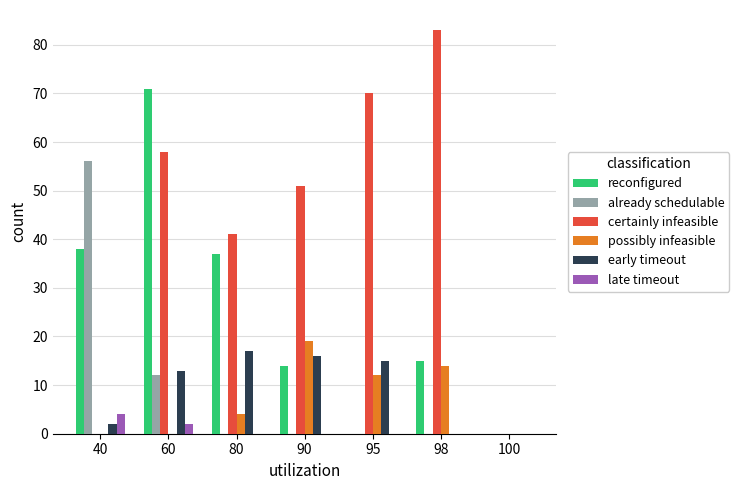

Reading left to right, list all the values displayed in this chart.

reconfigured: 40=38	60=71	80=37	90=14	95=0	98=15	100=0
already schedulable: 40=56	60=12	80=0	90=0	95=0	98=0	100=0
certainly infeasible: 40=0	60=58	80=41	90=51	95=70	98=83	100=0
possibly infeasible: 40=0	60=0	80=4	90=19	95=12	98=14	100=0
early timeout: 40=2	60=13	80=17	90=16	95=15	98=0	100=0
late timeout: 40=4	60=2	80=0	90=0	95=0	98=0	100=0